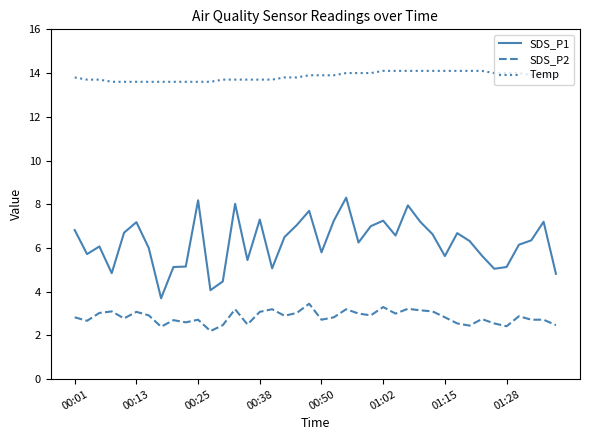

What is the maximum value shown in the chart?

14.1